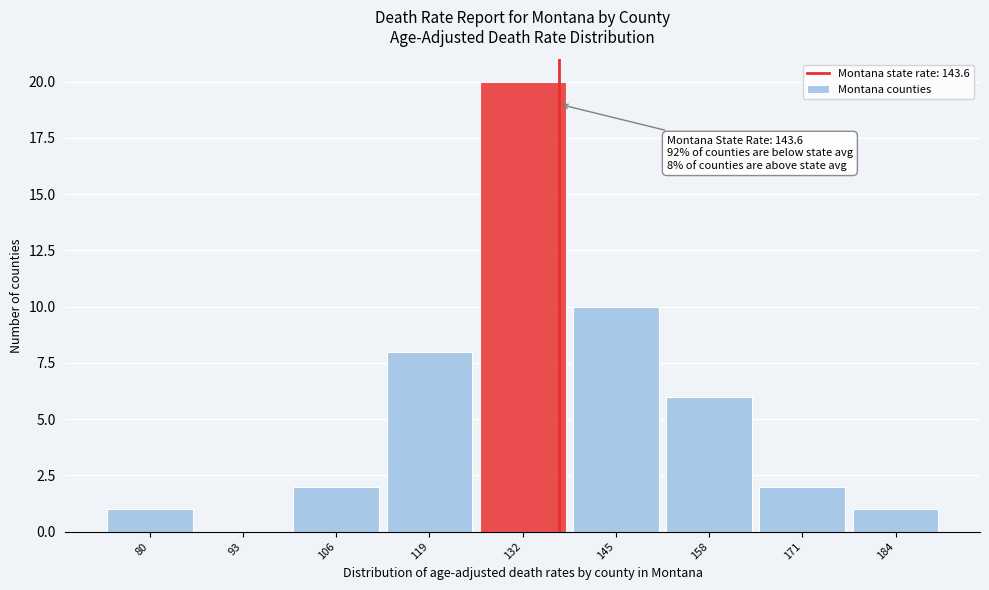

Reading right to left, transcribe all the data shown in this chart.

184=1	171=2	158=6	145=10	132=20	119=8	106=2	93=0	80=1